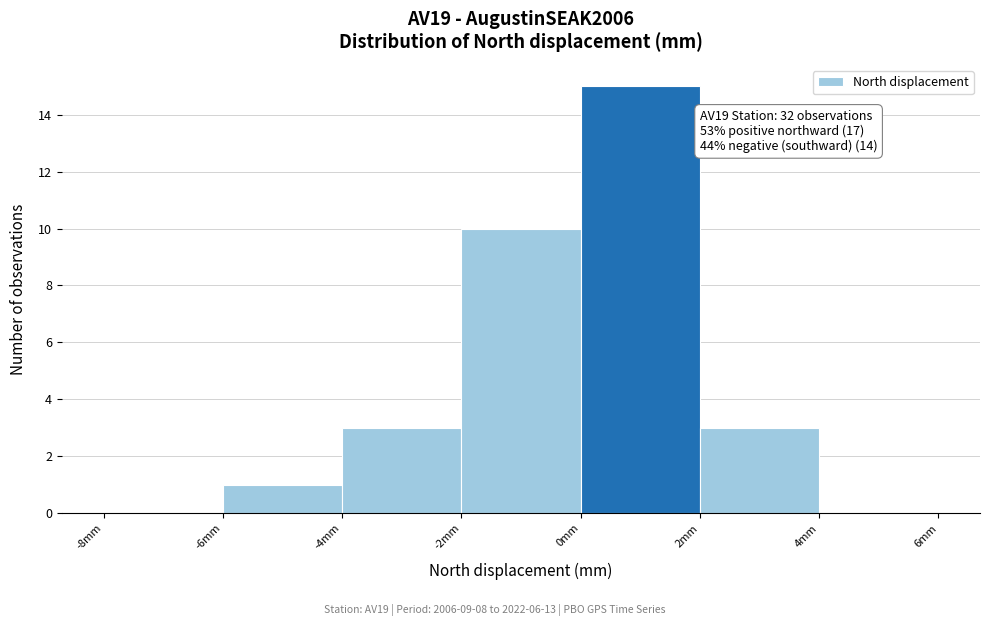

Over which range of the x-axis is the bar tallest?

0 to 2